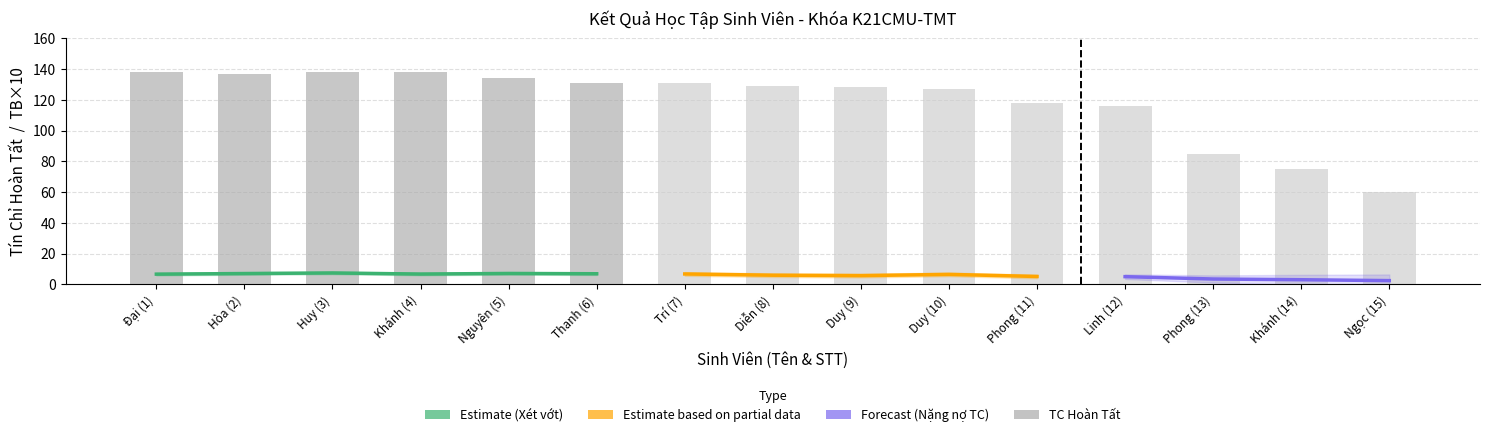

At which category is the sum across all series the highest?

Huy (3)